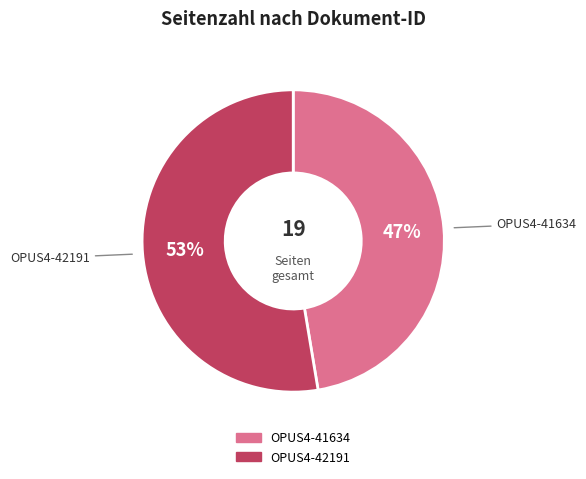

Combined, do OPUS4-41634 and OPUS4-42191 account for over 50%?

Yes